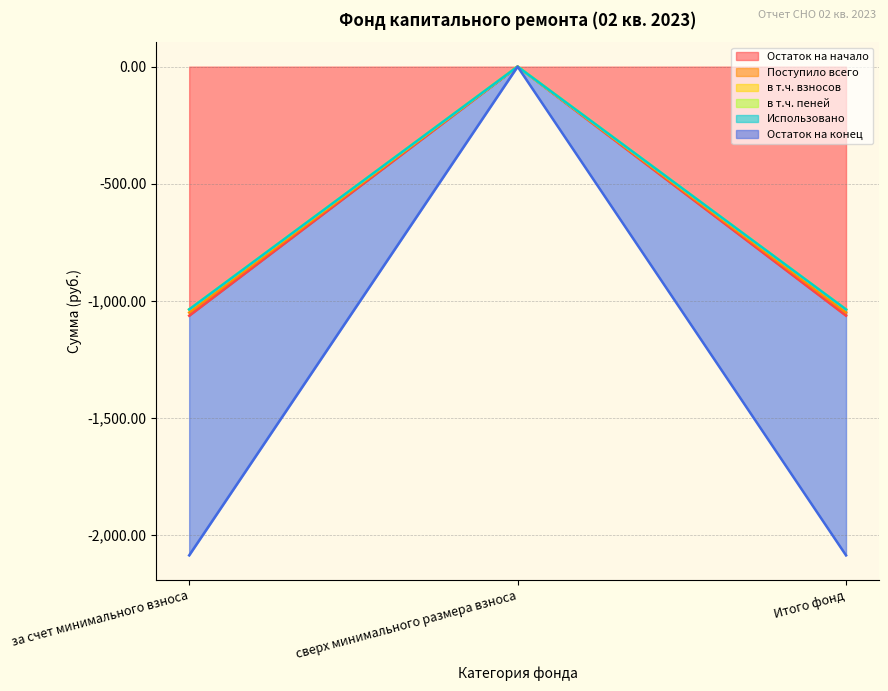

Where does the Остаток на начало series first go above -1064?

сверх минимального размера взноса